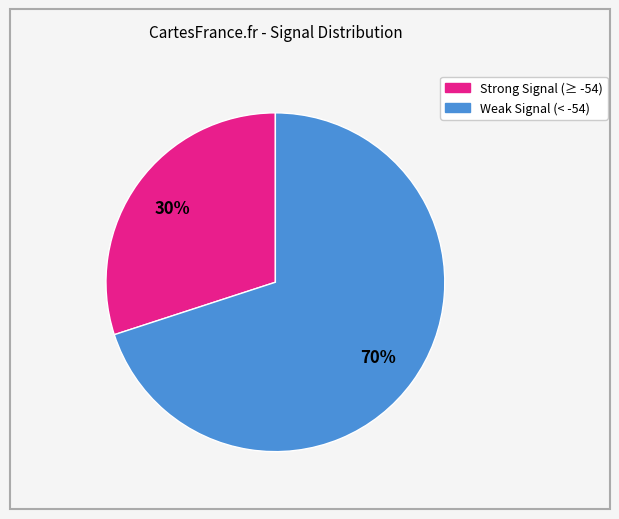

Is there a majority slice in this chart?

Yes